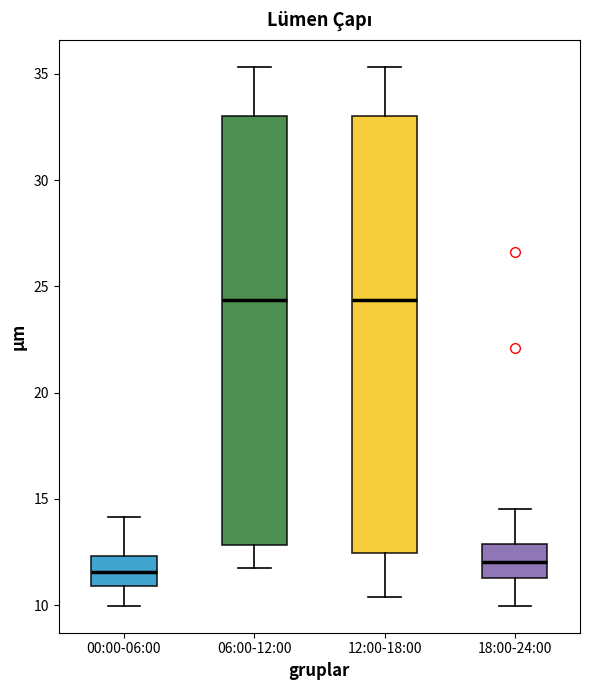

Reading left to right, transcribe this box plot: for each box, give where its median line is, the range the box spans, and where its two whiskers end, as read against the y-axis. The values are not printed on the chart, so give them approximately, as read against the axis.

00:00-06:00: median 11.5, box 11.0 to 12.5, whiskers 10.0 to 14.0
06:00-12:00: median 24.5, box 13.0 to 33.0, whiskers 11.5 to 35.5
12:00-18:00: median 24.5, box 12.5 to 33.0, whiskers 10.5 to 35.5
18:00-24:00: median 12.0, box 11.5 to 13.0, whiskers 10.0 to 14.5